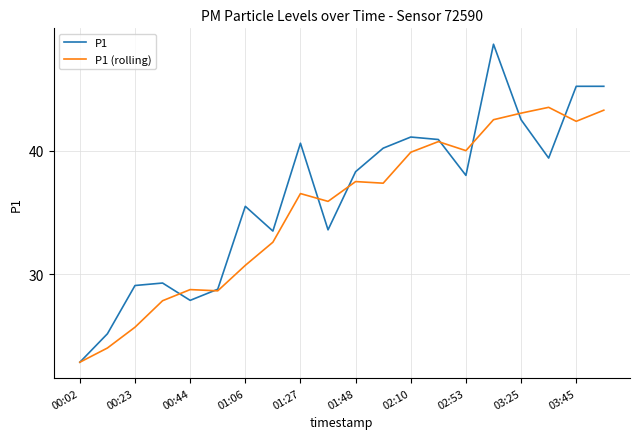

What are all the series names shown in the legend?

P1, P1 (rolling)